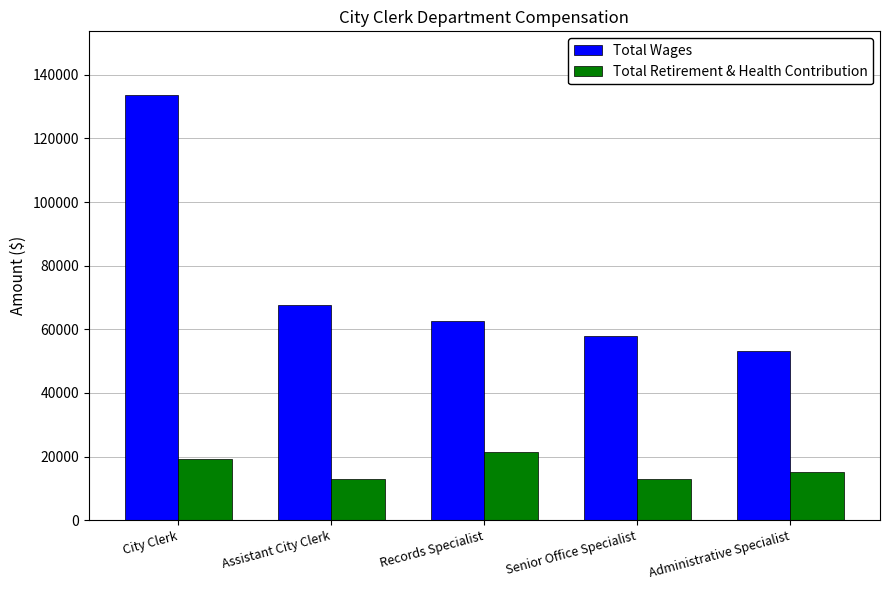

How many data points does each series have?

5